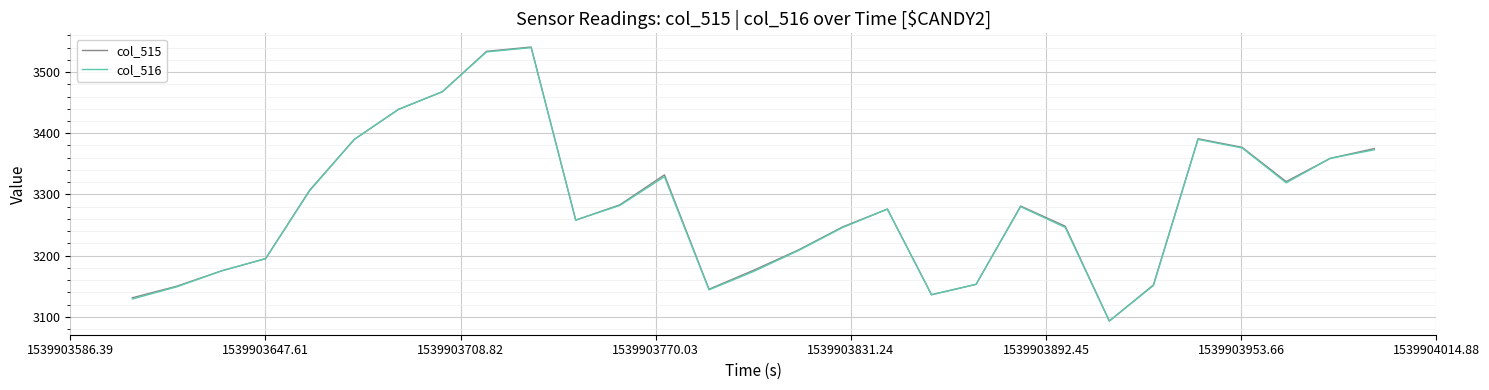

What is the highest value of the col_516 series?

3540